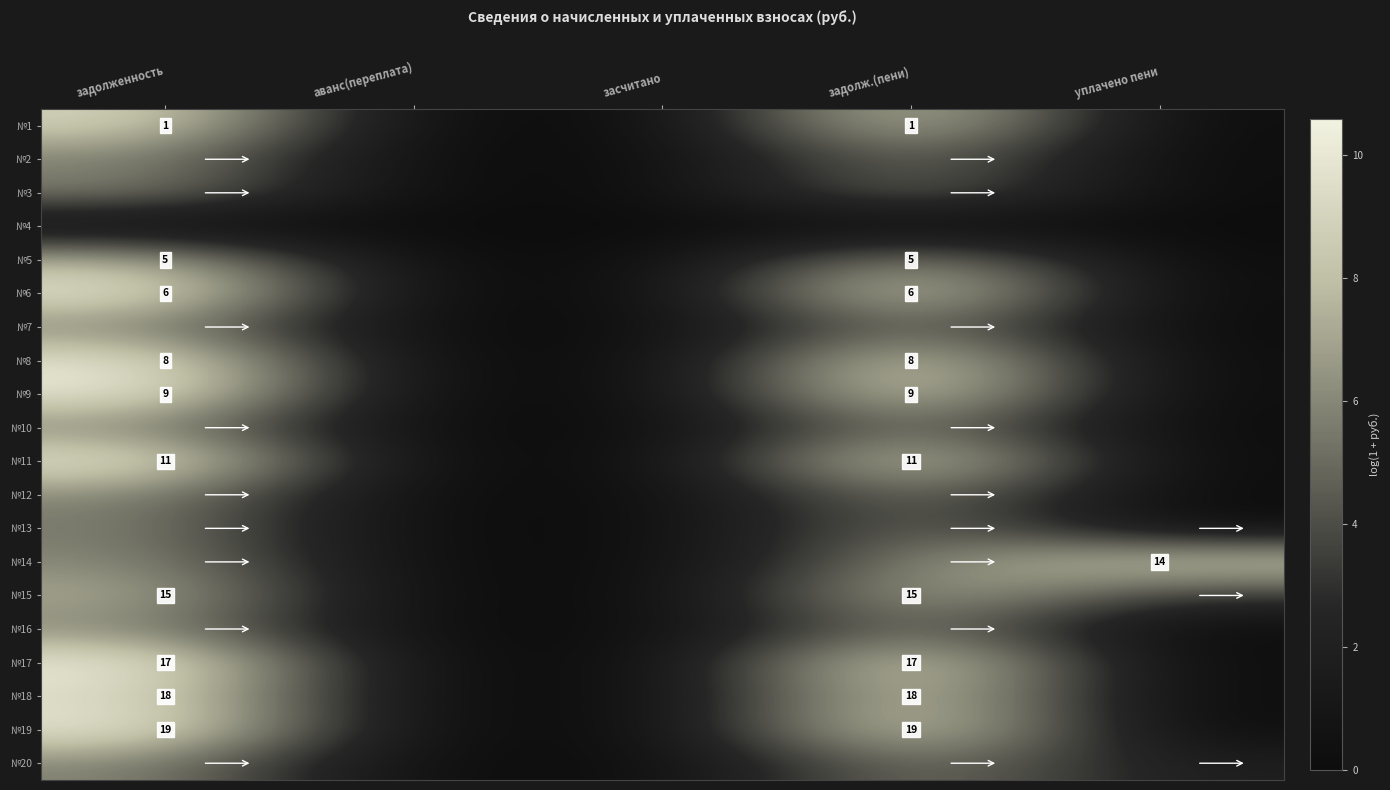

At which category is the sum across all series the highest?

задолженность